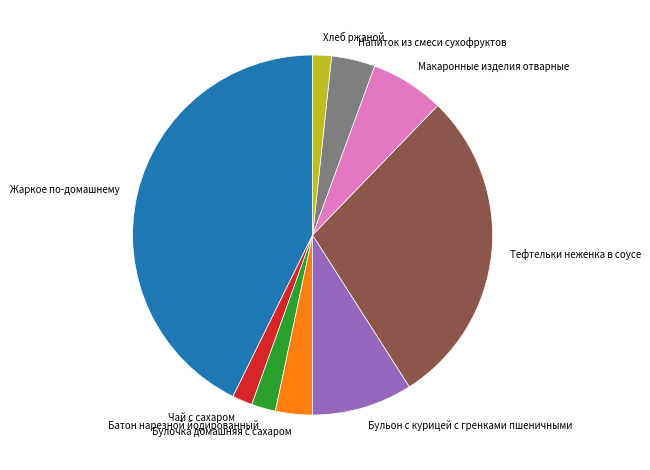

Which has a higher value, Батон нарезной йодированный or Бульон с курицей с гренками пшеничными?

Бульон с курицей с гренками пшеничными